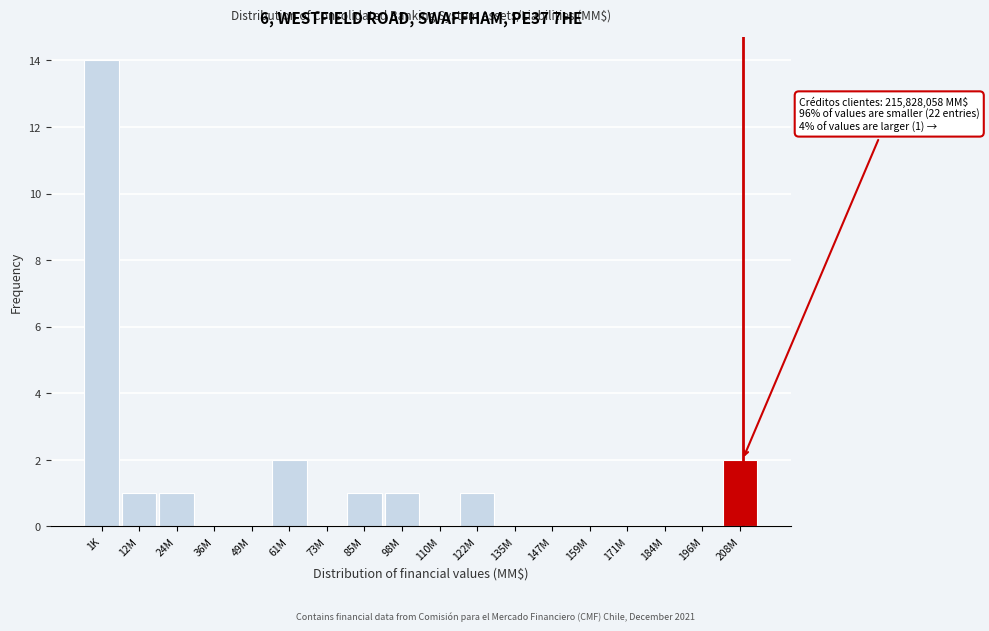

Reading left to right, extract all data points from this chart.

1K=14	12M=1	24M=1	36M=0	49M=0	61M=2	73M=0	85M=1	98M=1	110M=0	122M=1	135M=0	147M=0	159M=0	171M=0	184M=0	196M=0	208M=2